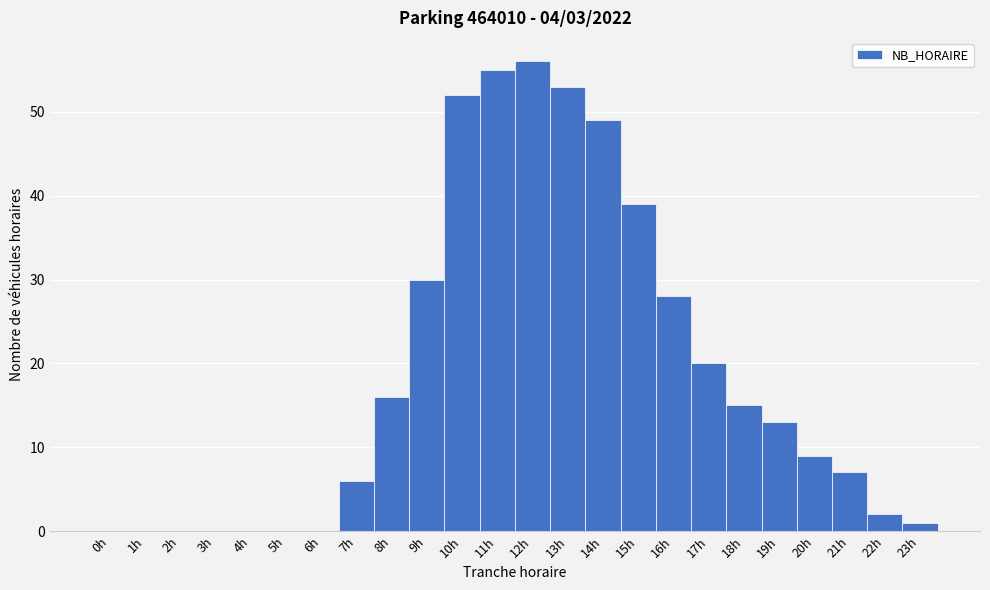

What is the height of the bar covering 21.5 to 22.5 on the x-axis? The values are not printed on the chart, so give them approximately, as read against the axis.

2